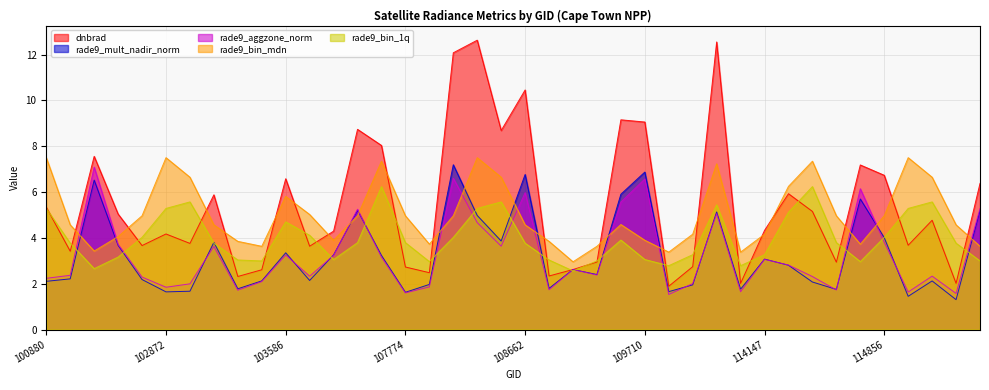

How many series are shown in this chart?

5